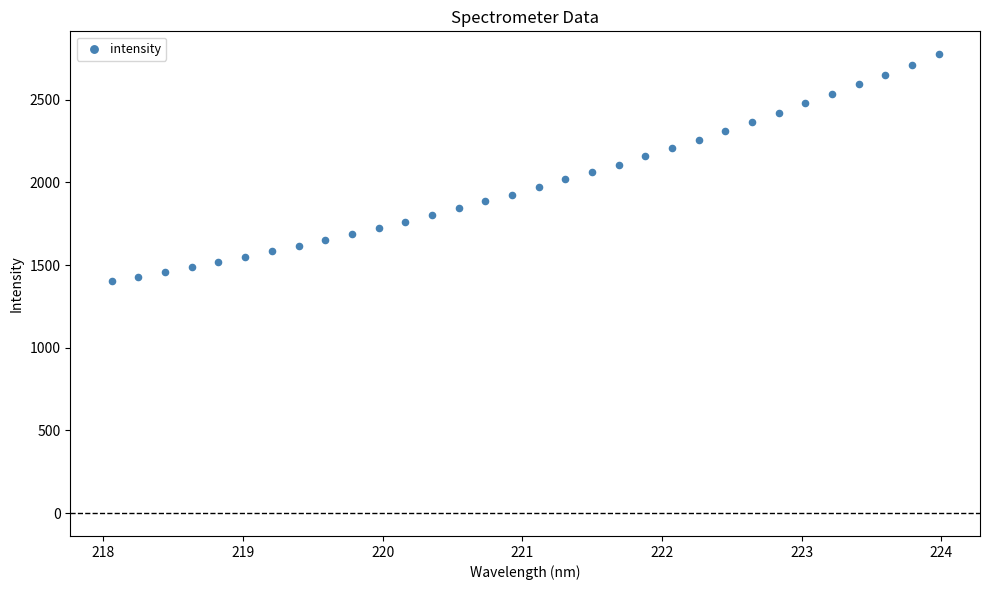

What is the range of X values (max minus min)?

5.9